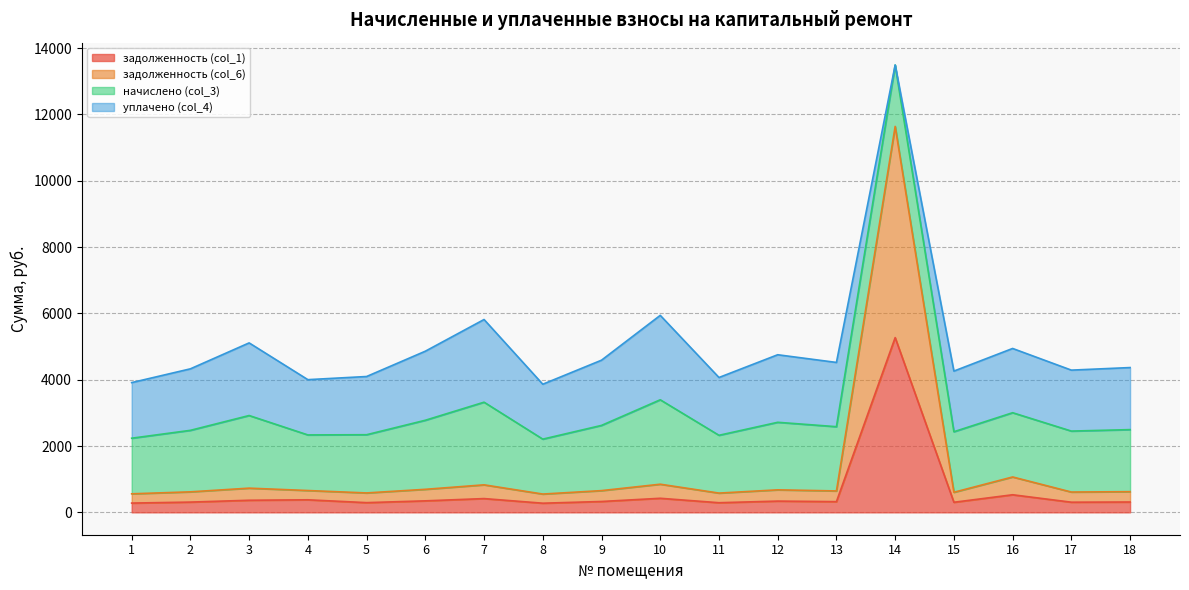

Does the chart have visible grid lines?

Yes